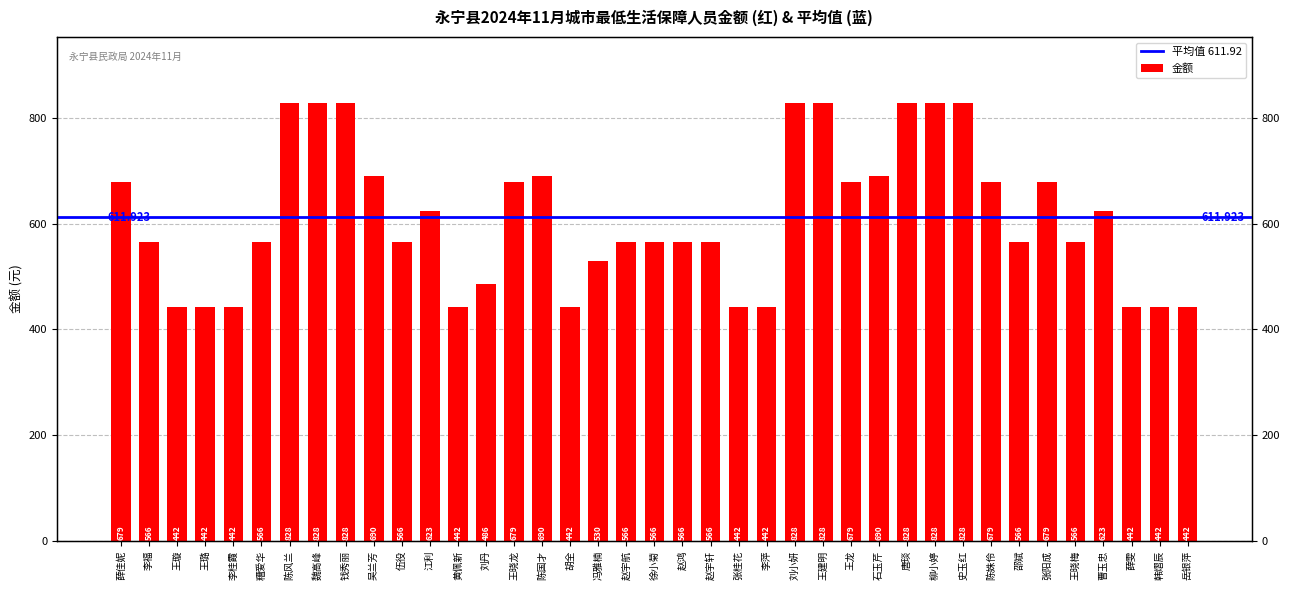

Which category has the lowest value across all series?

王璇